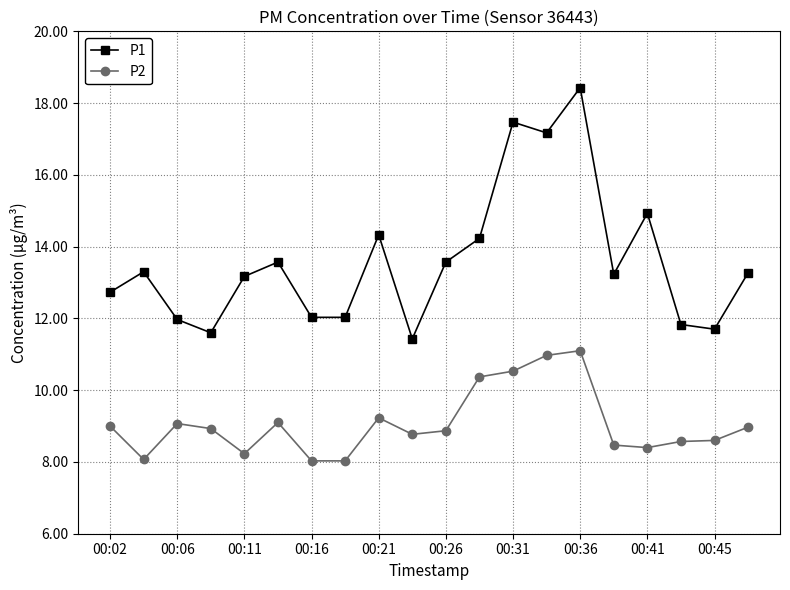

Which series has the largest total across all categories?

P1